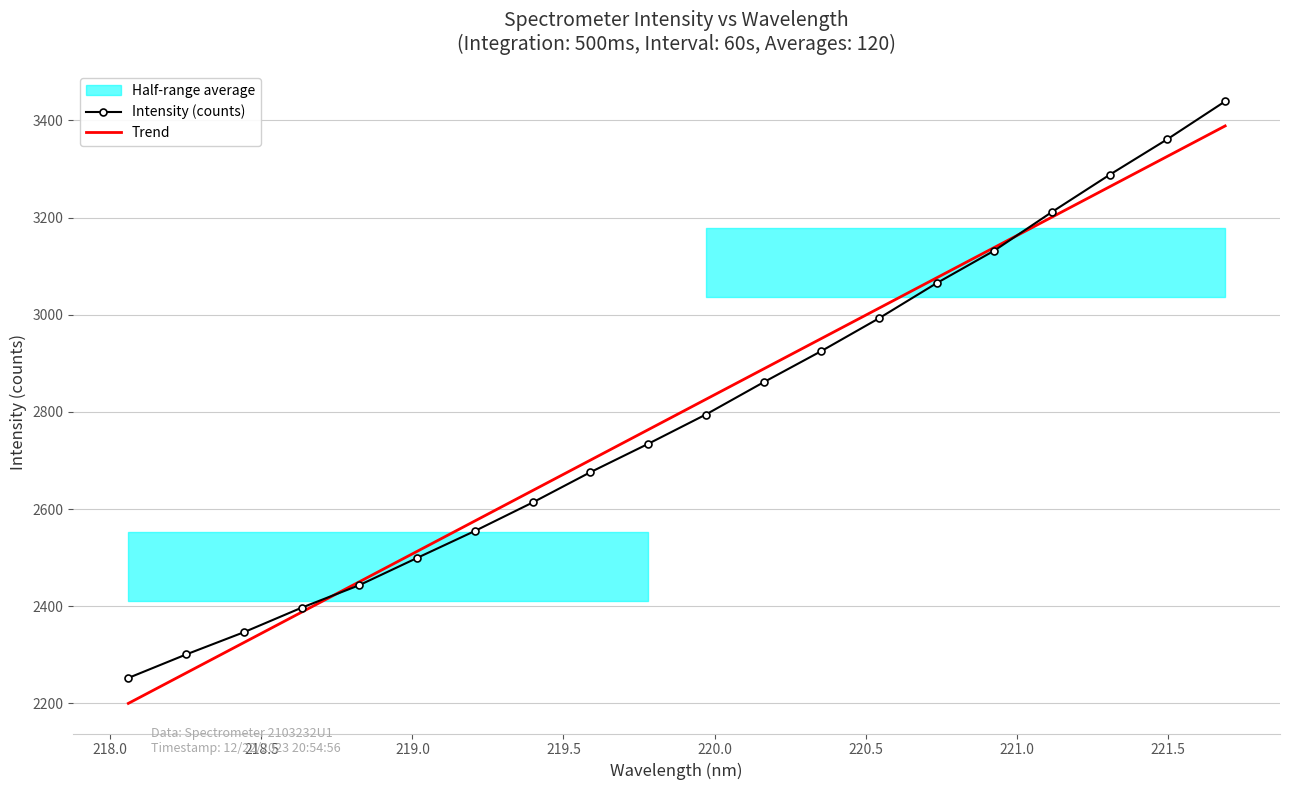

What is the lowest value of the Intensity (counts) series?

2252.4